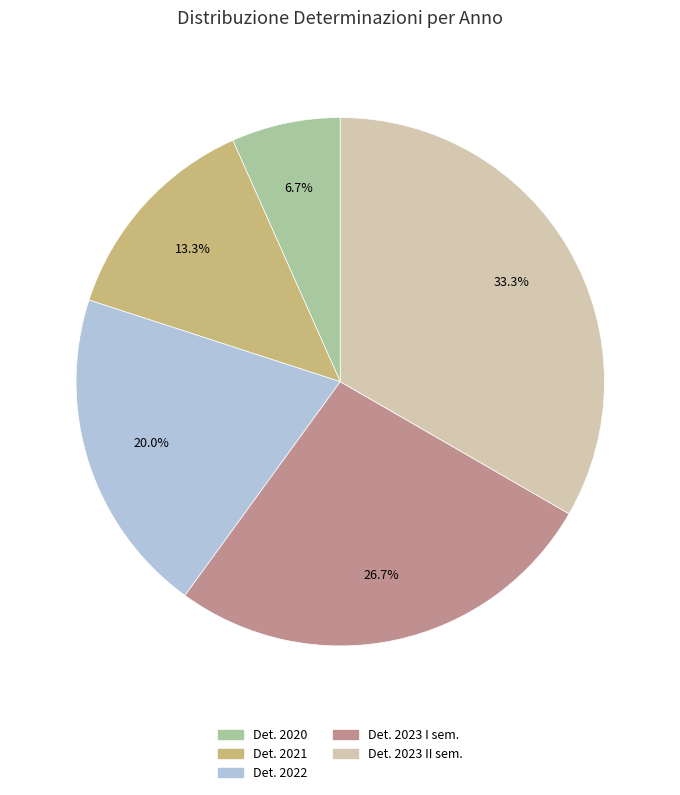

Do Det. 2021 and Det. 2020 together represent more than half of the pie?

No